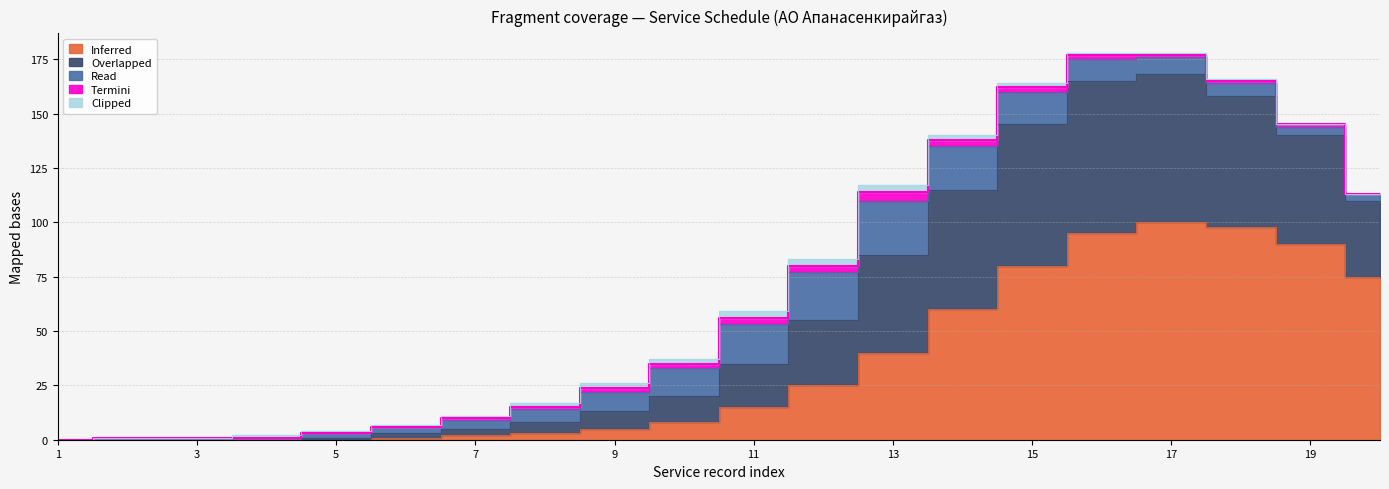

Rank the series at 12 from highest to lowest value.

Overlapped, Inferred, Read, Termini, Clipped